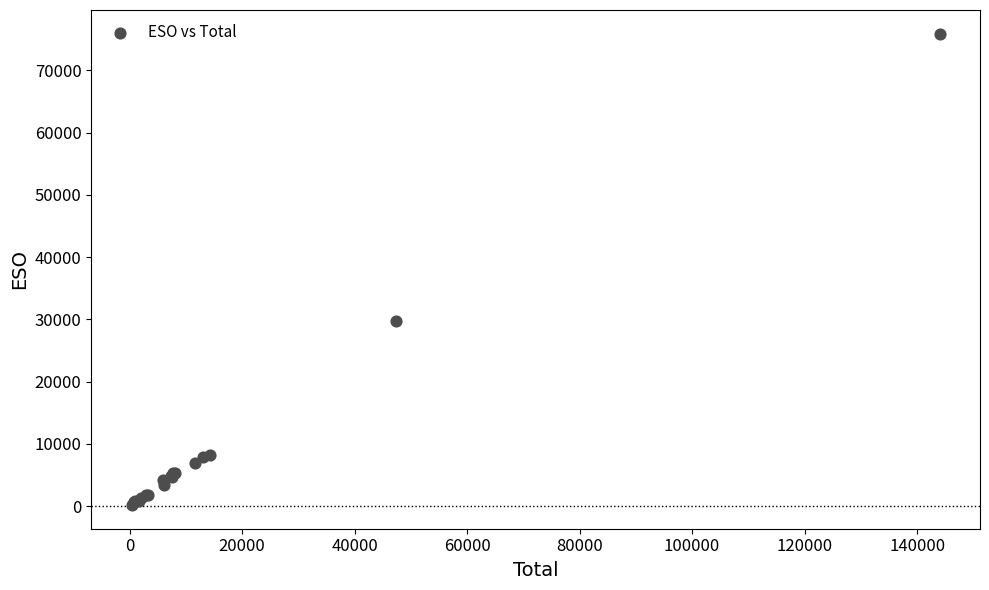

What Y value in the scatter plot is closest to 38032?

29660